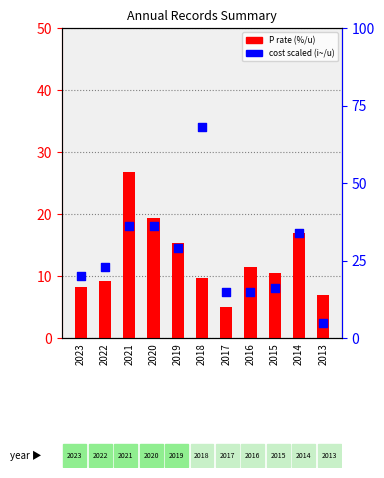

Which series contains the highest Y value?

cost scaled (i~/u)